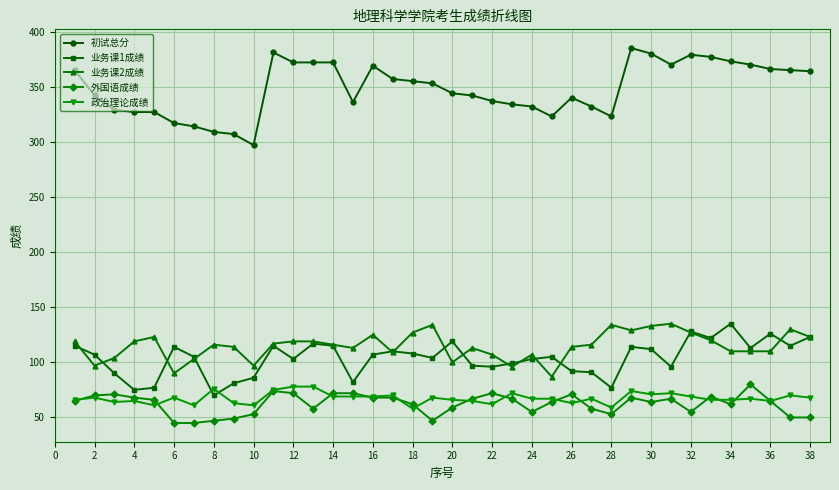

Which series has the largest total across all categories?

初试总分